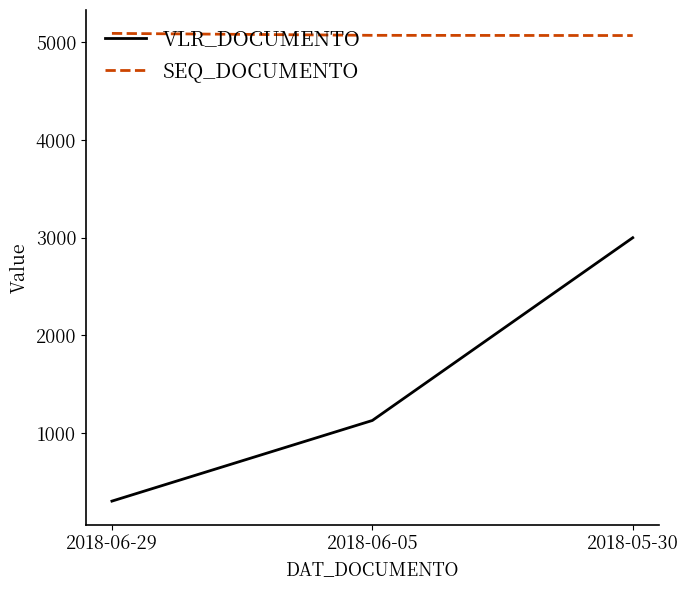

List the series in order of their peak value, highest first.

SEQ_DOCUMENTO, VLR_DOCUMENTO